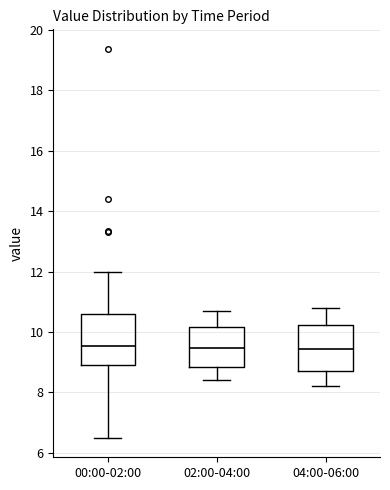

Where does the lower whisker of the box for 02:00-04:00 end on the y-axis? The values are not printed on the chart, so give them approximately, as read against the axis.

8.4